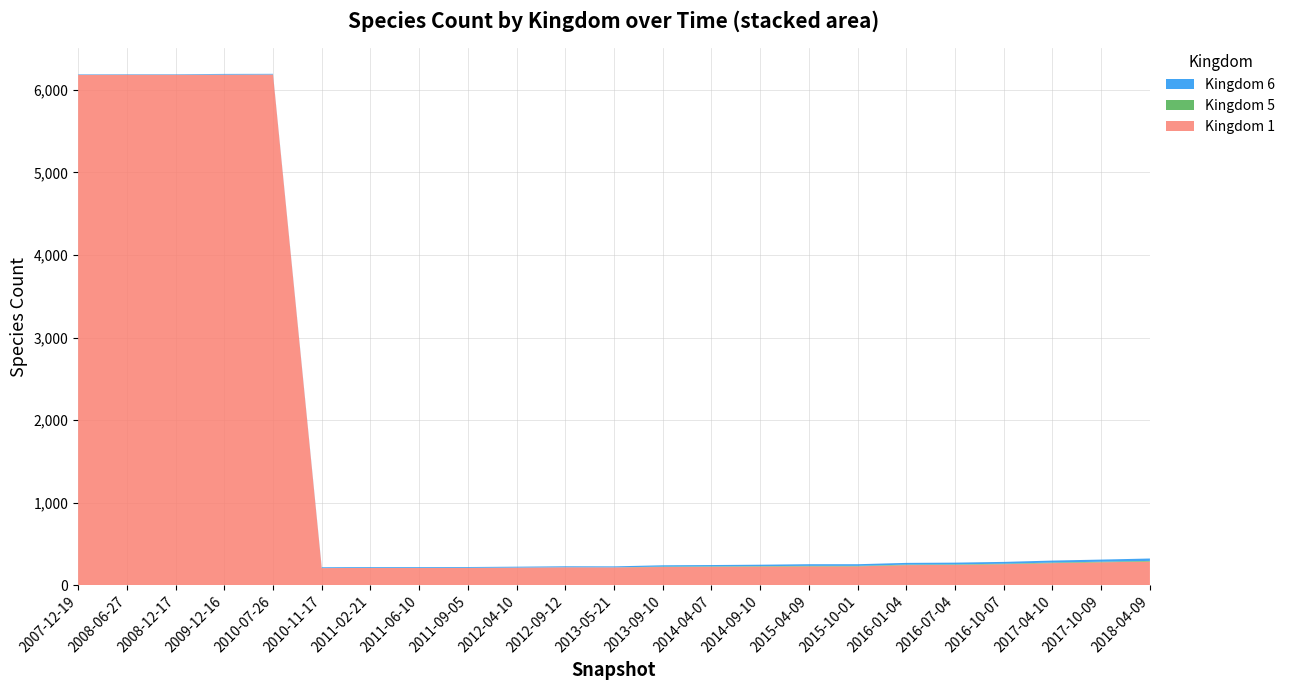

Reading right to left, extract all data points from this chart.

Kingdom 1: 2018-04-09=287	2017-10-09=278	2017-04-10=268	2016-10-07=255	2016-07-04=247	2016-01-04=244	2015-10-01=229	2015-04-09=229	2014-09-10=227	2014-04-07=224	2013-09-10=221	2013-05-21=217	2012-09-12=218	2012-04-10=214	2011-09-05=211	2011-06-10=210	2011-02-21=210	2010-11-17=208	2010-07-26=6185	2009-12-16=6183	2008-12-17=6182	2008-06-27=6182	2007-12-19=6181
Kingdom 5: 2018-04-09=8	2017-10-09=7	2017-04-10=7	2016-10-07=6	2016-07-04=6	2016-01-04=6	2015-10-01=6	2015-04-09=6	2014-09-10=5	2014-04-07=5	2013-09-10=5	2013-05-21=0	2012-09-12=0	2012-04-10=0	2011-09-05=0	2011-06-10=0	2011-02-21=0	2010-11-17=0	2010-07-26=0	2009-12-16=0	2008-12-17=0	2008-06-27=0	2007-12-19=0
Kingdom 6: 2018-04-09=29	2017-10-09=26	2017-04-10=24	2016-10-07=22	2016-07-04=21	2016-01-04=21	2015-10-01=20	2015-04-09=20	2014-09-10=17	2014-04-07=16	2013-09-10=16	2013-05-21=12	2012-09-12=12	2012-04-10=11	2011-09-05=10	2011-06-10=10	2011-02-21=10	2010-11-17=10	2010-07-26=8	2009-12-16=9	2008-12-17=6	2008-06-27=6	2007-12-19=6